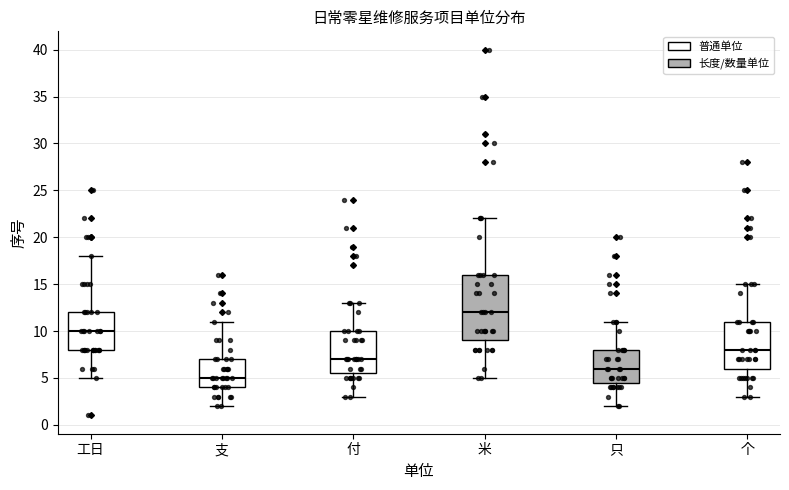

Reading left to right, read every box against the y-axis: the position of its median line, the range the box covers, and the ends of its whiskers. The values are not printed on the chart, so give them approximately, as read against the axis.

工日: median 10.0, box 8.0 to 12.0, whiskers 5.0 to 18.0
支: median 5.0, box 4.0 to 7.0, whiskers 2.0 to 11.0
付: median 7.0, box 5.5 to 10.0, whiskers 3.0 to 13.0
米: median 12.0, box 9.0 to 16.0, whiskers 5.0 to 22.0
只: median 6.0, box 4.5 to 8.0, whiskers 2.0 to 11.0
个: median 8.0, box 6.0 to 11.0, whiskers 3.0 to 15.0